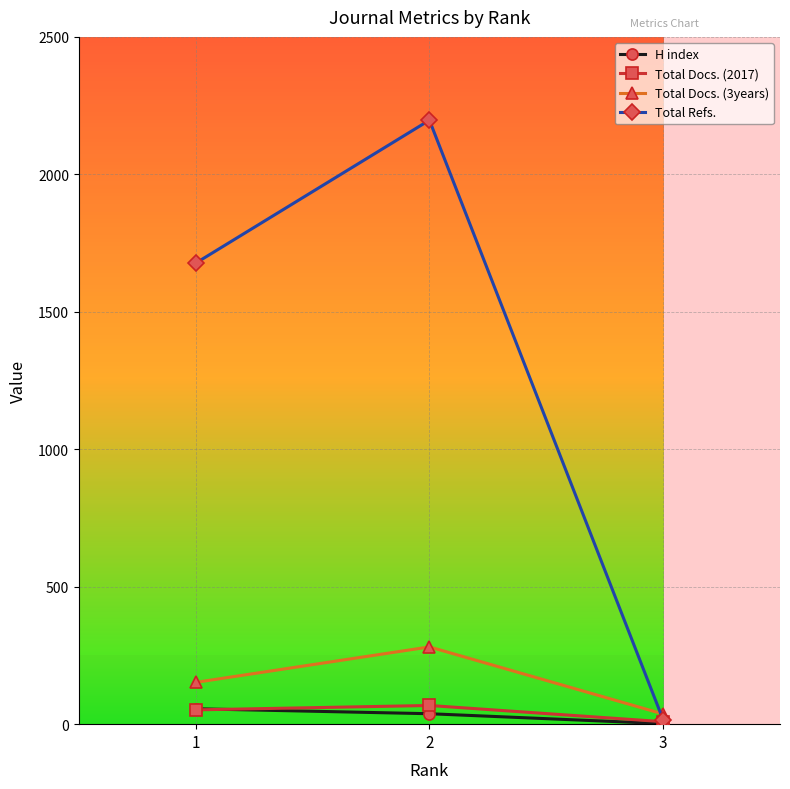

At 2, list the series in order from smallest to largest.

H index, Total Docs. (2017), Total Docs. (3years), Total Refs.